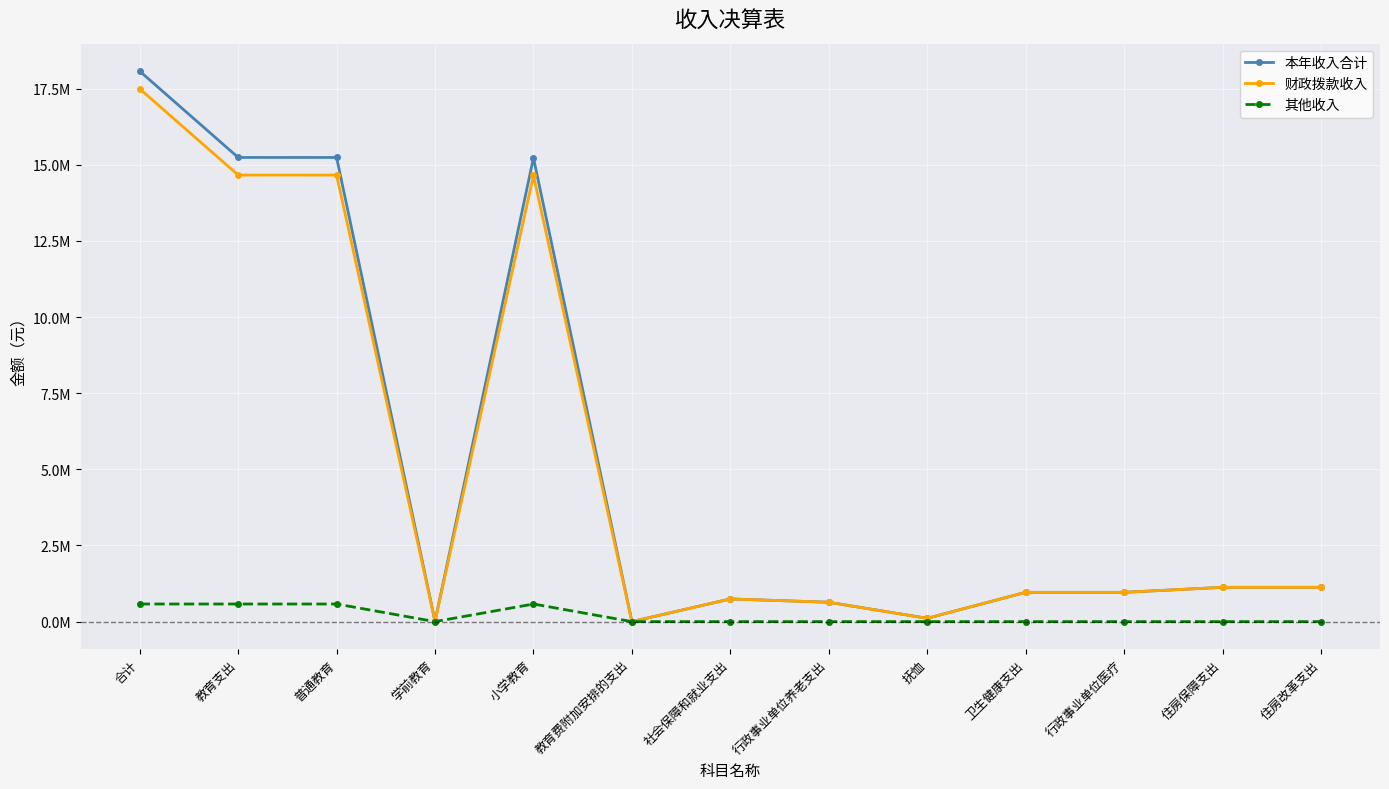

At which label does 本年收入合计 first exceed 961940?

合计